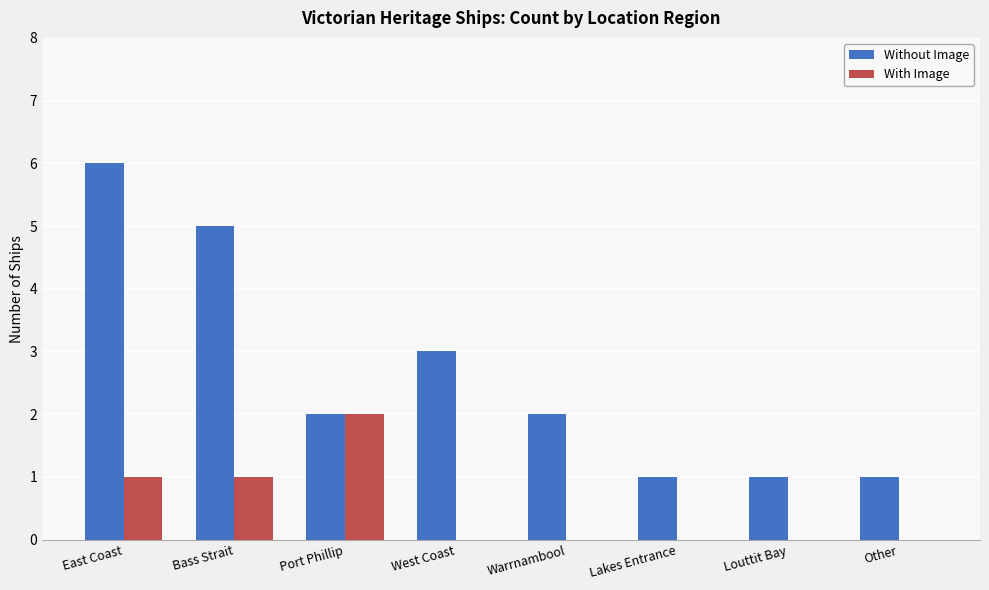

Count the number of categories in the chart.

8